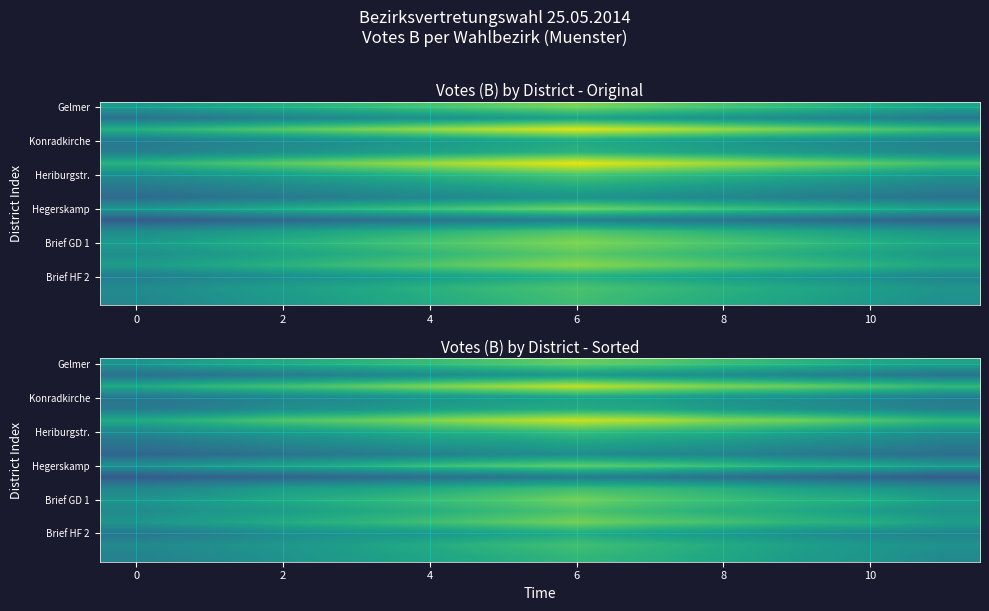

The Brief HF 2 series shows 304.1 at 4. True or false?

False